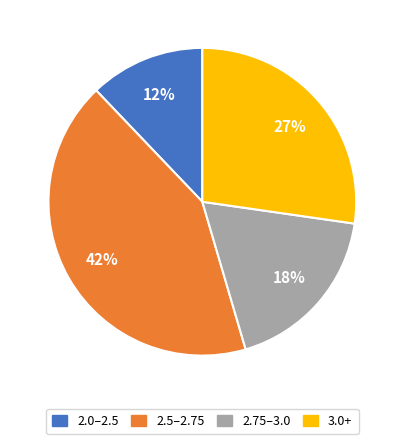

Which slice is the smallest?

2.0–2.5